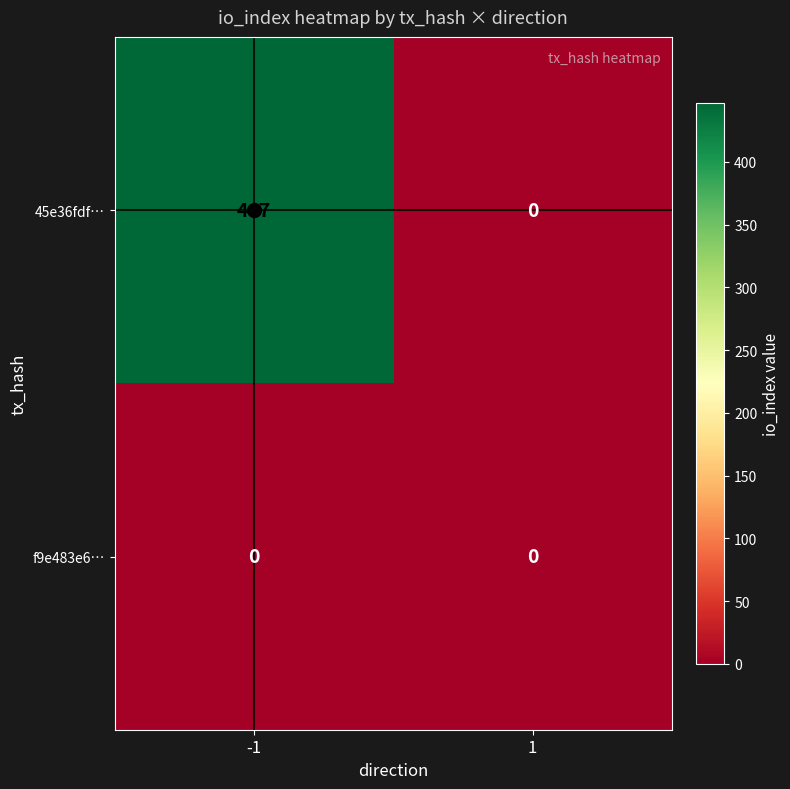

At how many categories does at least one series exceed 383?

1